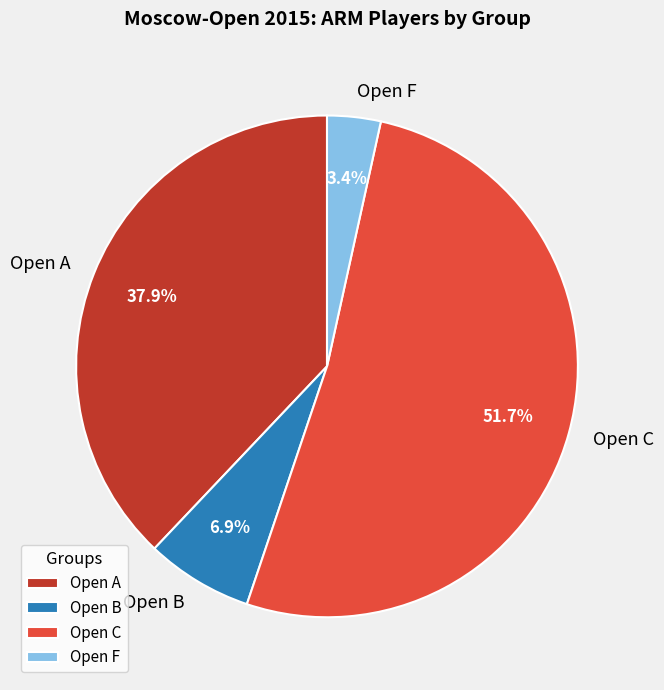

Is it true that Open F is 15% of the pie?

False